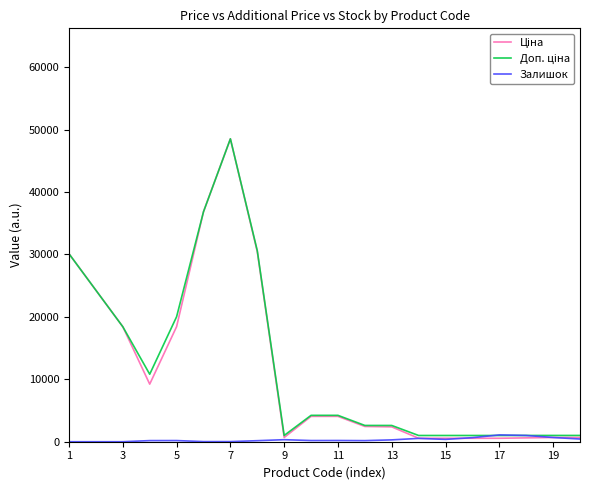

What is the greatest value displayed?

48523.7